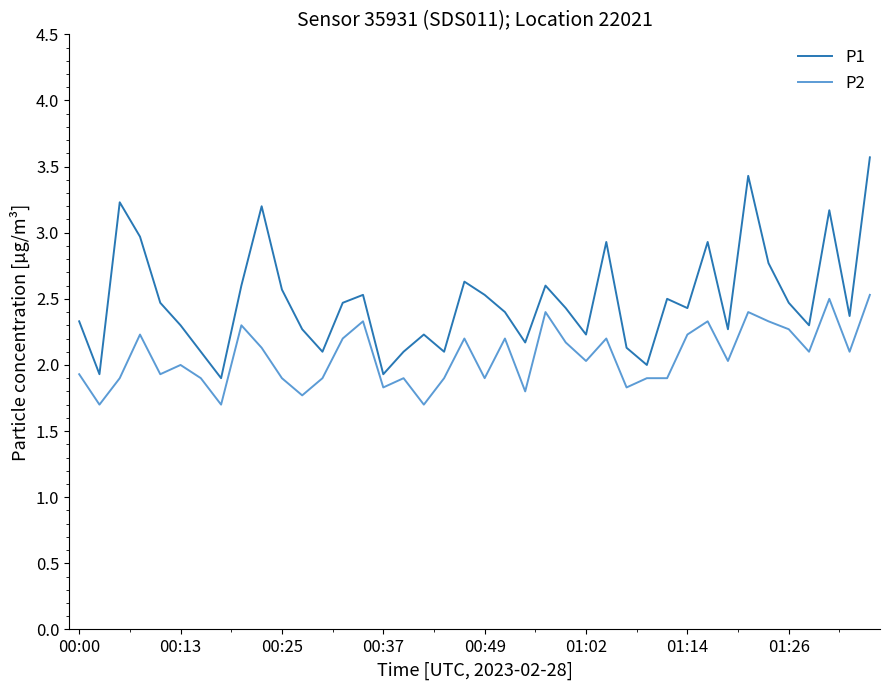

Which series has the largest range (max minus min)?

P1